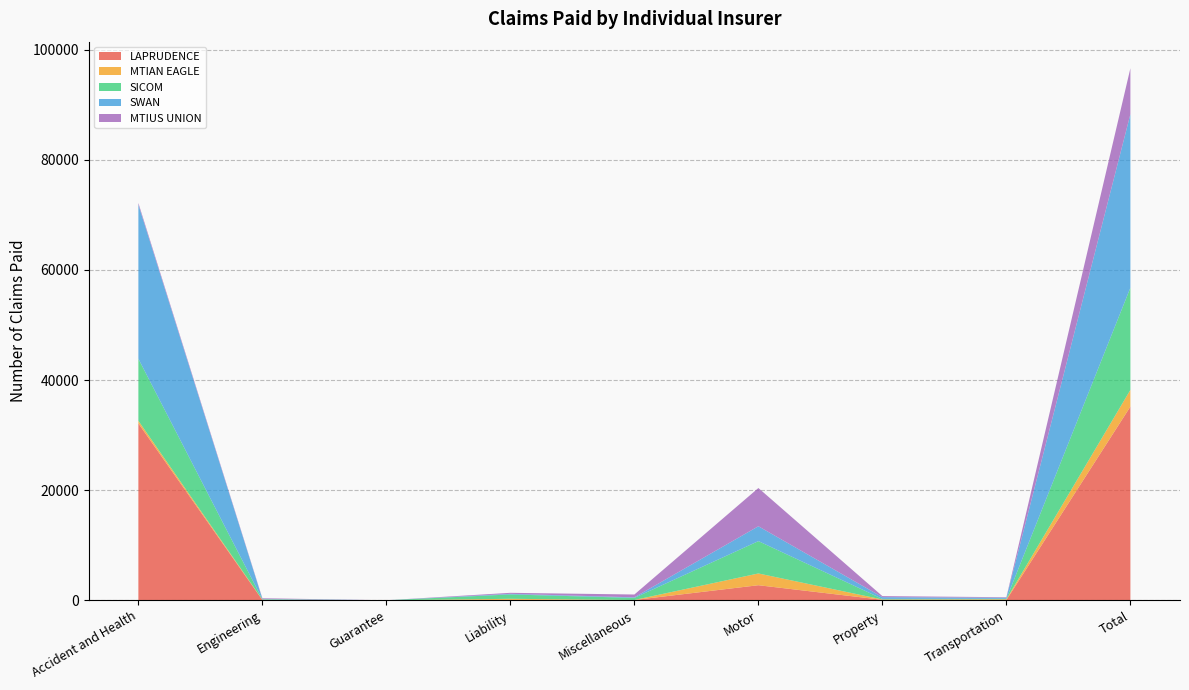

At which label does LAPRUDENCE reach its peak?

Total